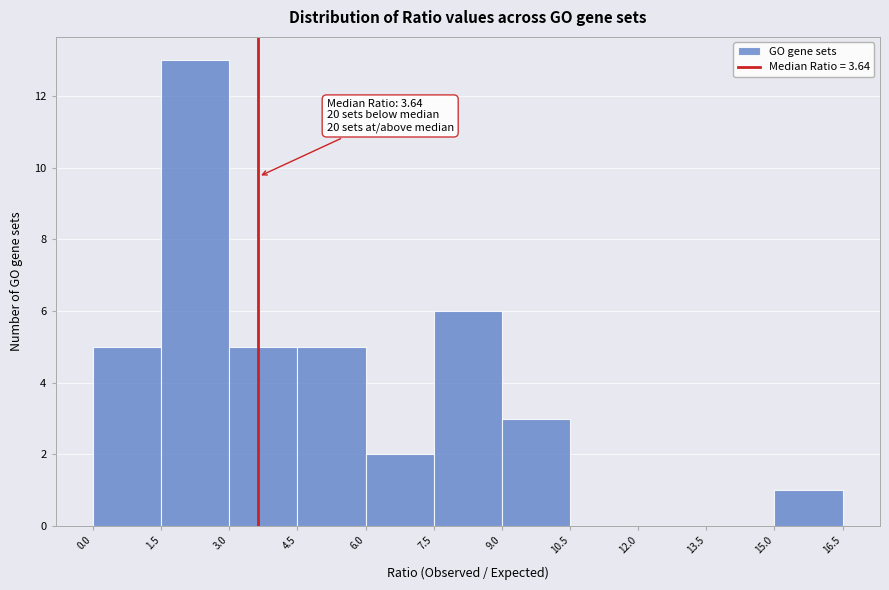

Over which range of the x-axis is the bar tallest?

1.5 to 3.0